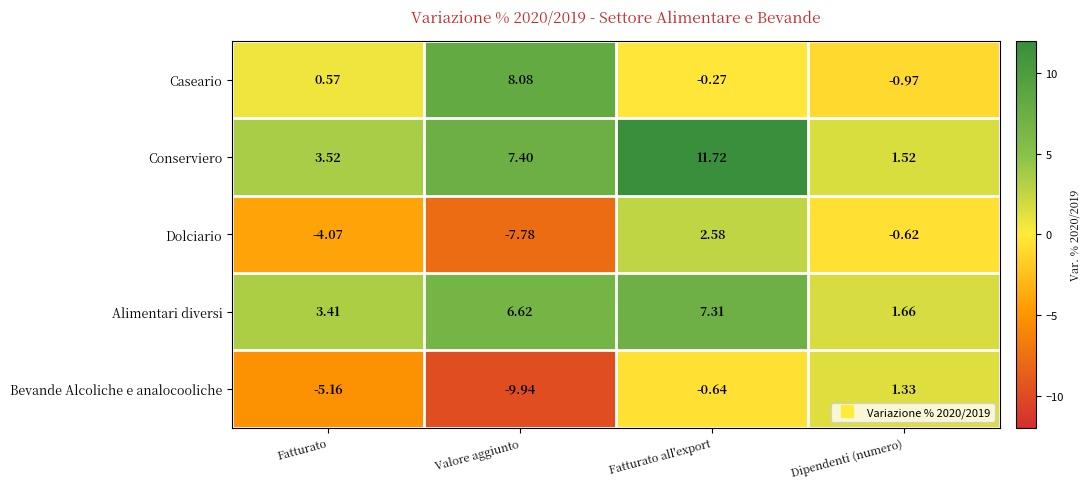

Rank the series by their maximum value, from lowest to highest.

Bevande Alcoliche e analocooliche, Dolciario, Alimentari diversi, Caseario, Conserviero